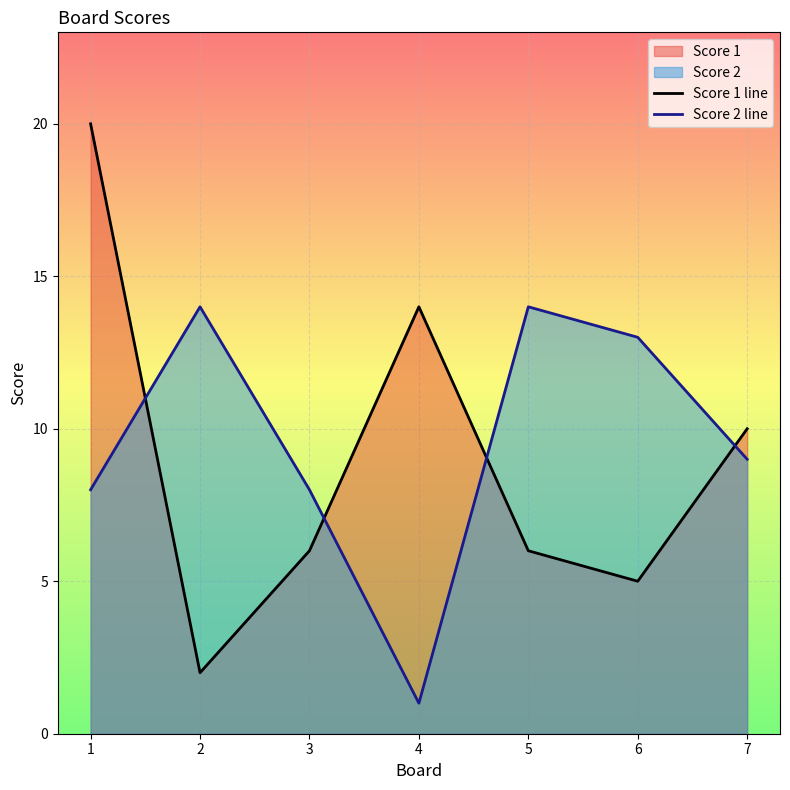

Which category has the lowest value in the Score 1 line series?

2